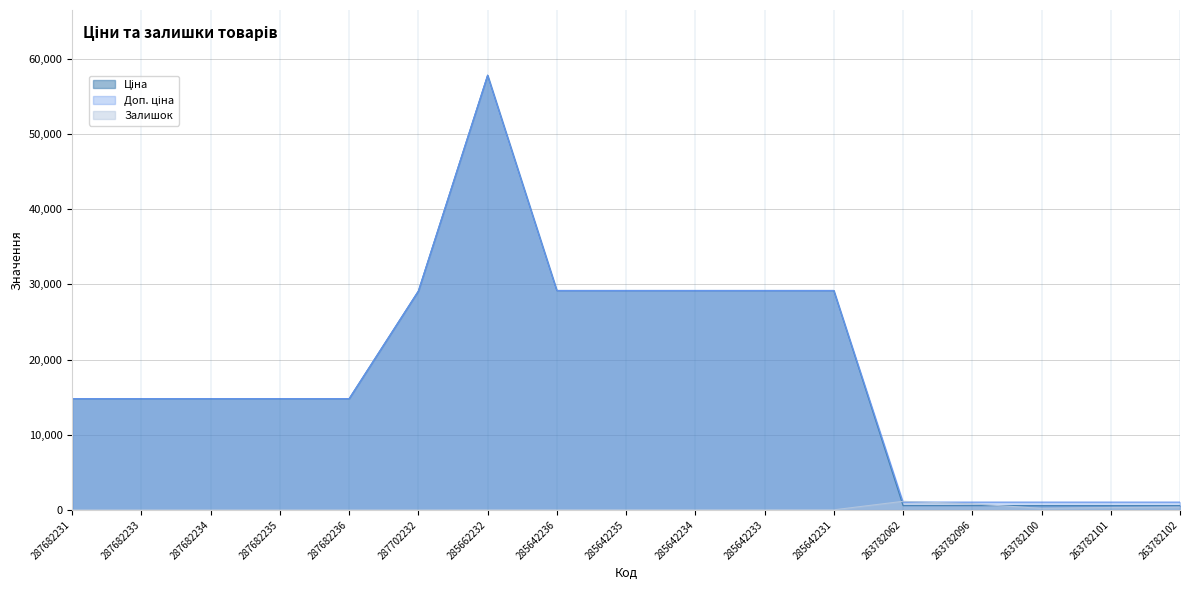

Reading right to left, transcribe all the data shown in this chart.

Ціна: 263782102=573.5	263782101=573.5	263782100=573.5	263782096=573.5	263782062=573.5	285642231=29188.5	285642233=29188.5	285642234=29188.5	285642235=29188.5	285642236=29188.5	285662232=57826.2	287702232=29119.2	287682236=14800.8	287682235=14800.8	287682234=14800.8	287682233=14800.8	287682231=14800.8
Доп. ціна: 263782102=1035.1	263782101=1035.1	263782100=1035.1	263782096=1035.1	263782062=1035.1	285642231=29188.5	285642233=29188.5	285642234=29188.5	285642235=29188.5	285642236=29188.5	285662232=57826.2	287702232=29119.2	287682236=14800.8	287682235=14800.8	287682234=14800.8	287682233=14800.8	287682231=14800.8
Залишок: 263782102=372.0	263782101=322.0	263782100=207.0	263782096=806.0	263782062=1144.0	285642231=13.0	285642233=18.0	285642234=14.0	285642235=16.0	285642236=16.0	285662232=15.0	287702232=0.0	287682236=0.0	287682235=0.0	287682234=0.0	287682233=0.0	287682231=0.0